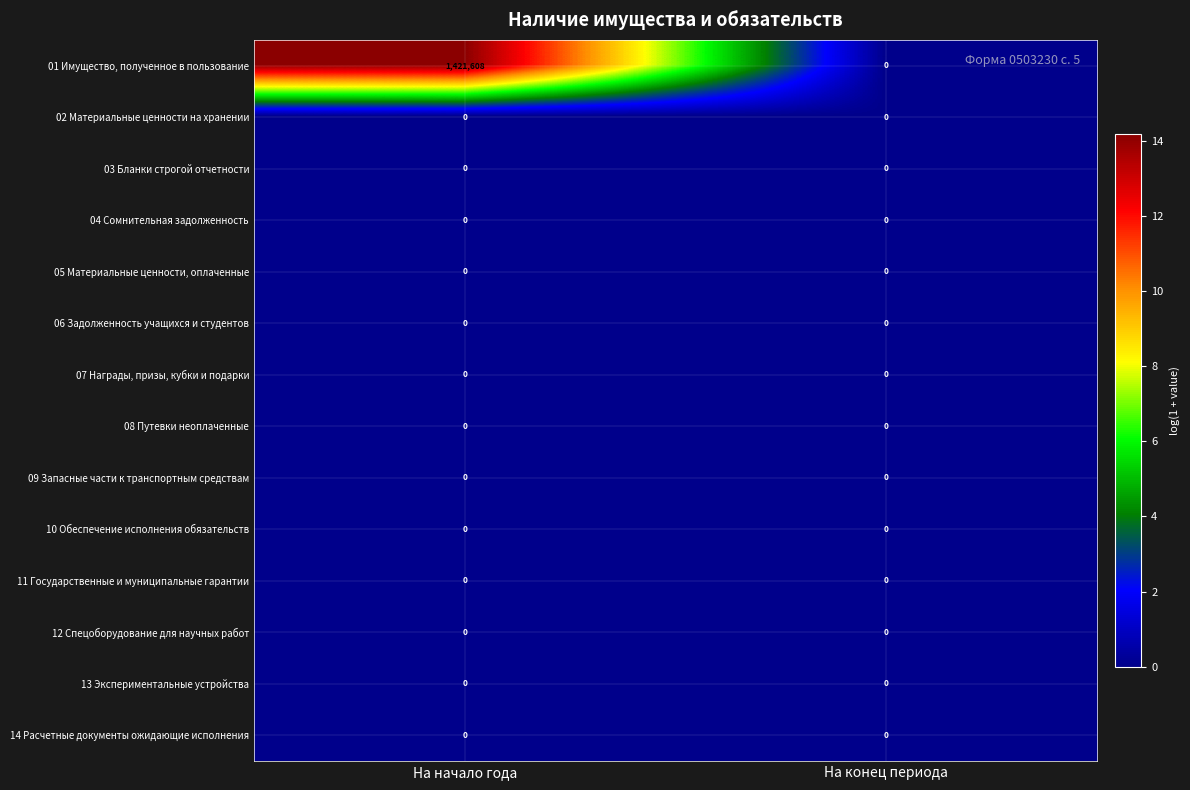

What is the sum of all 01 Имущество, полученное в пользование values?

1421608